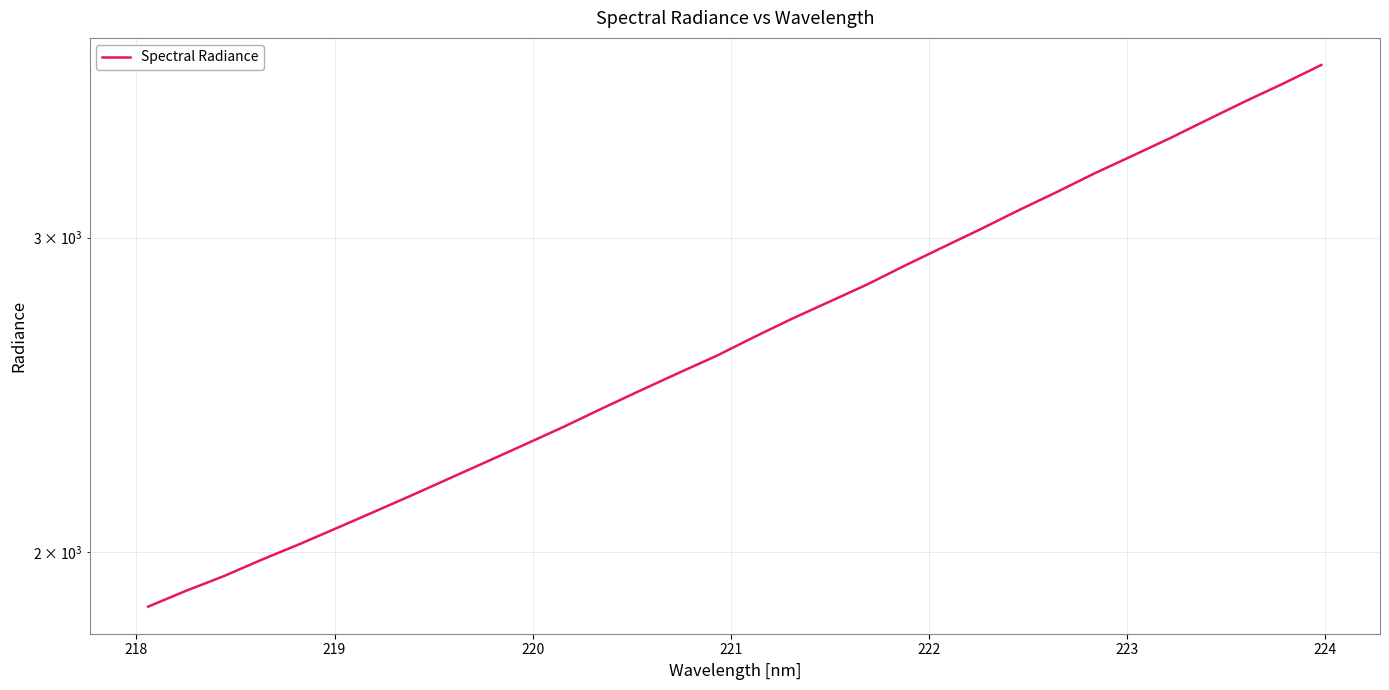

Count the number of values greater than 2639.

16